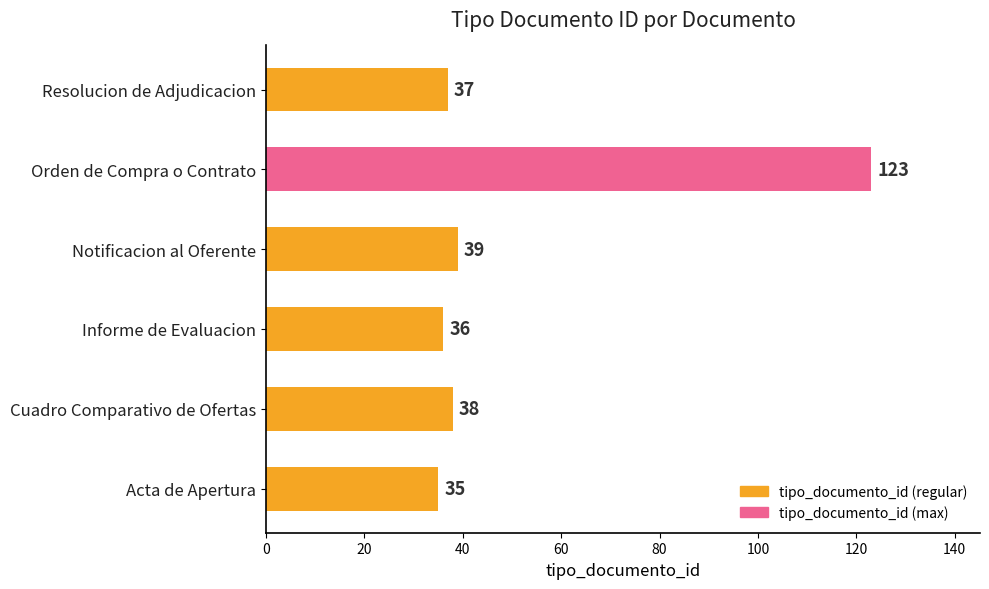

Reading top to bottom, what are all the values shown in this chart?

Resolucion de Adjudicacion=37	Orden de Compra o Contrato=123	Notificacion al Oferente=39	Informe de Evaluacion=36	Cuadro Comparativo de Ofertas=38	Acta de Apertura=35